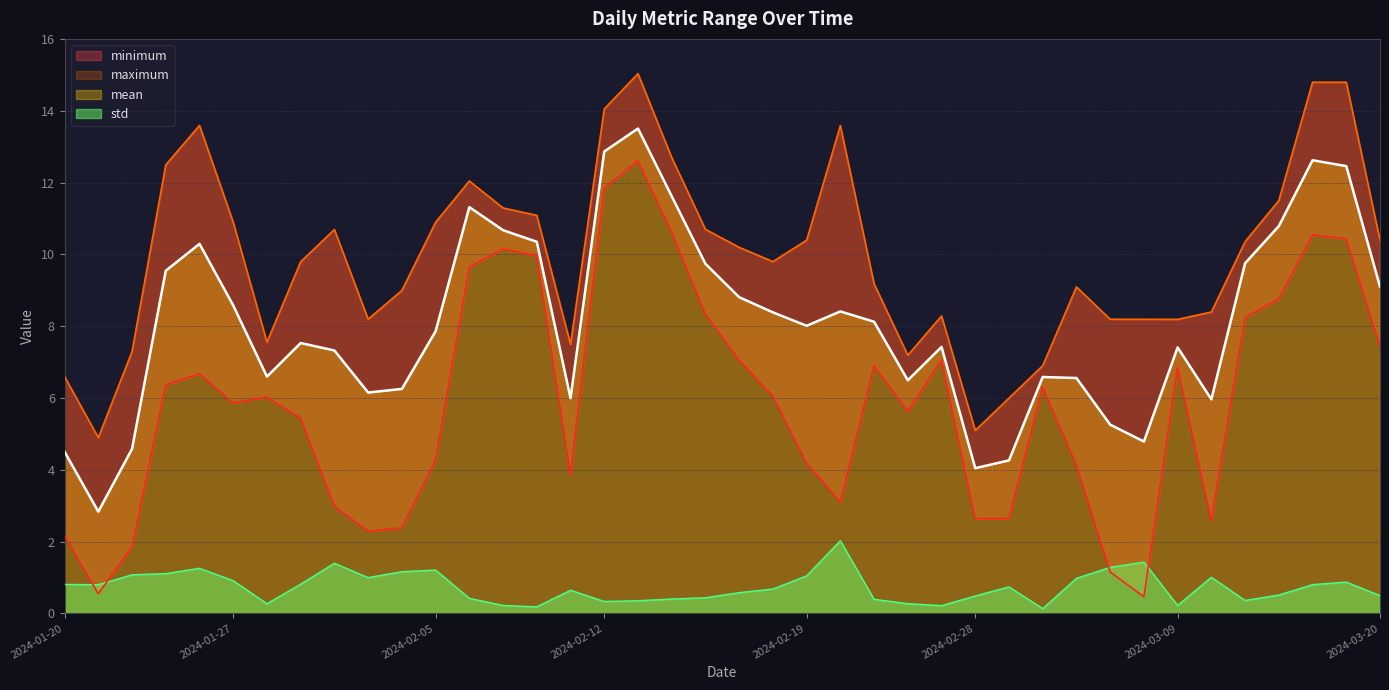

What position from the right is 2024-01-24?

37